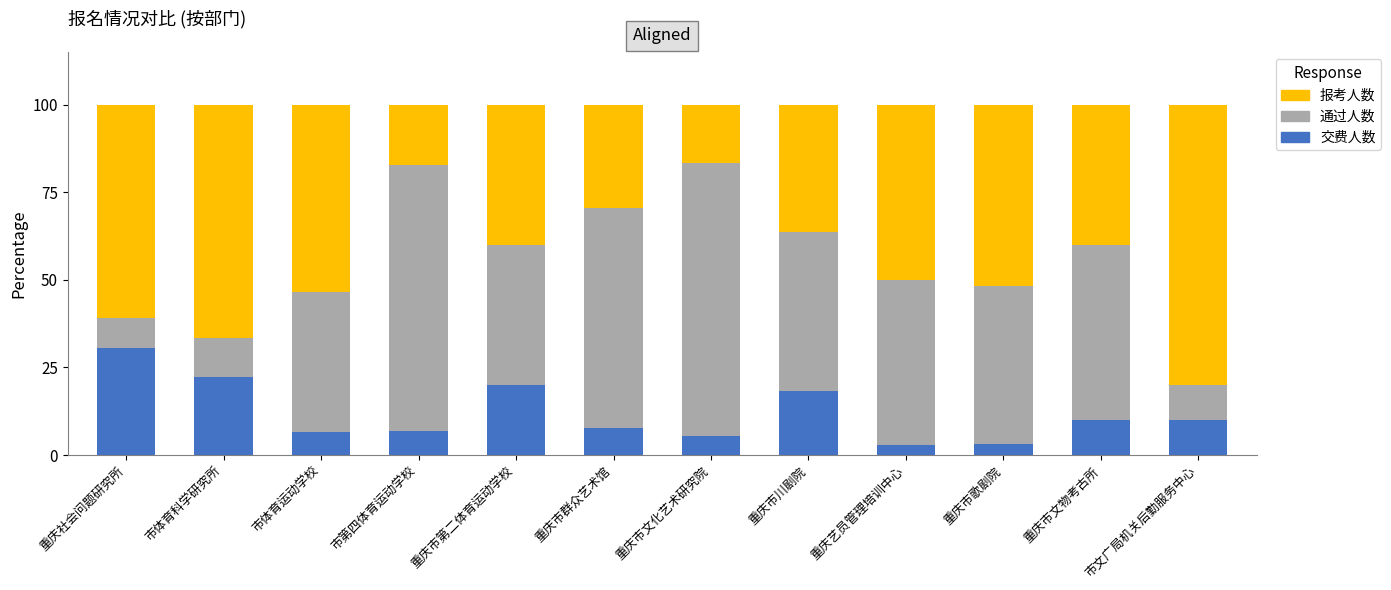

Which category has the highest value in the 交费人数 series?

重庆社会问题研究所